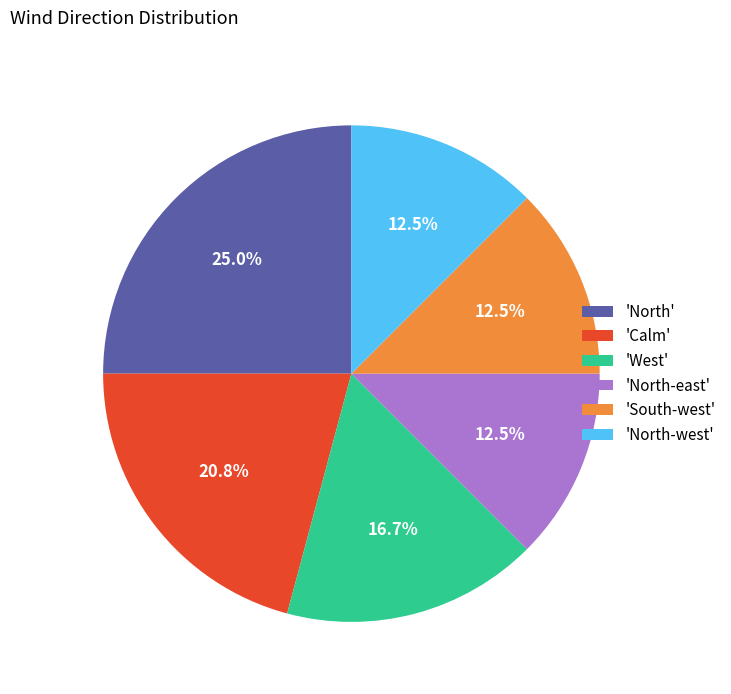

How many segments does this pie chart have?

6